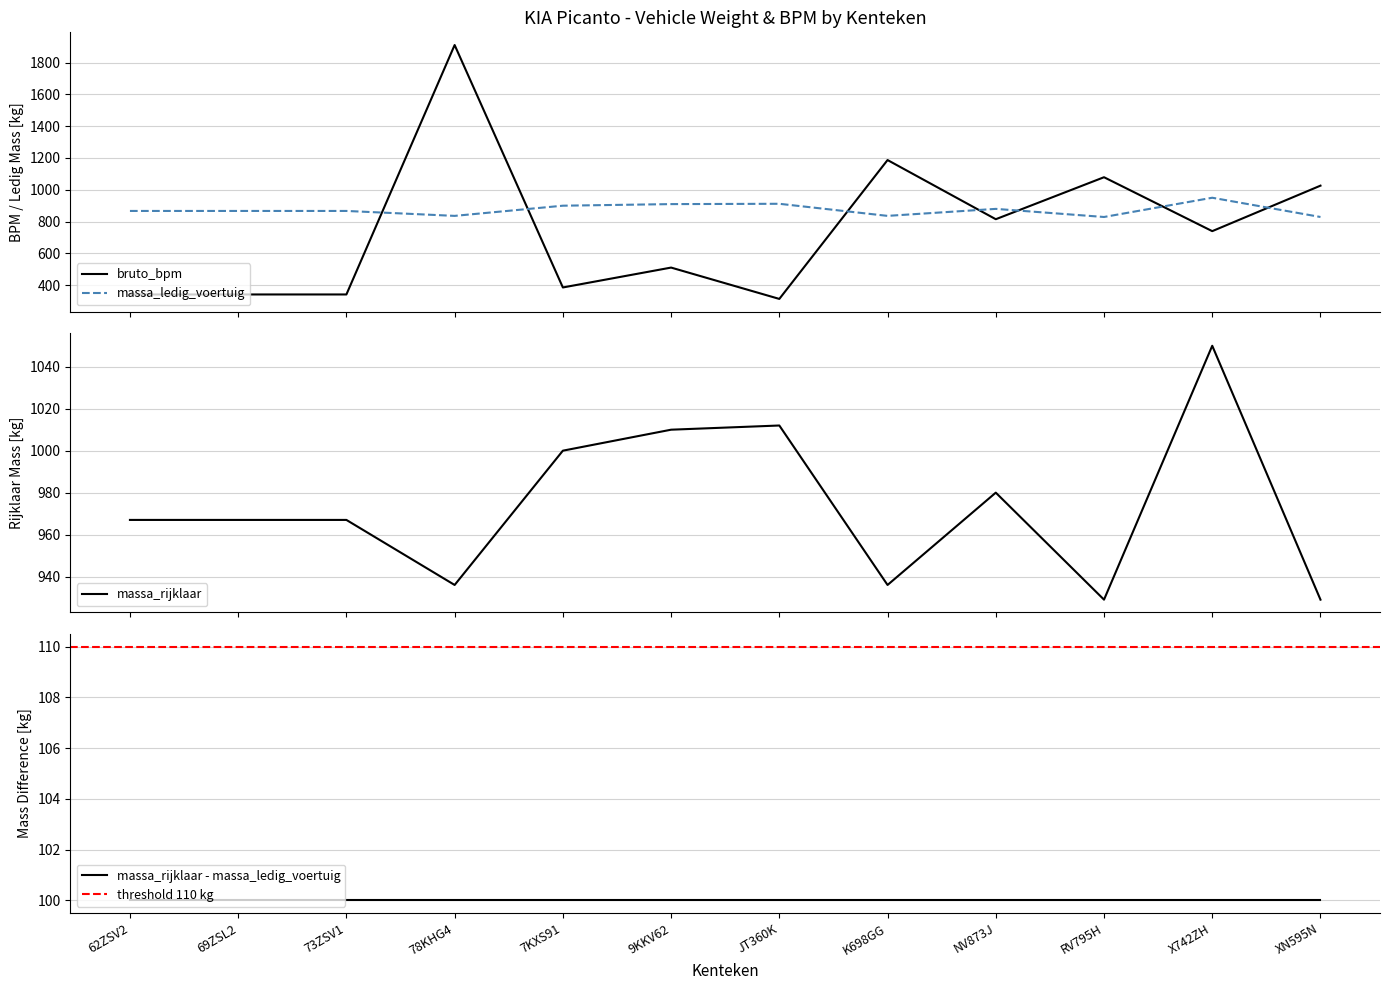

Which category has the lowest value in the bruto_bpm series?

JT360K